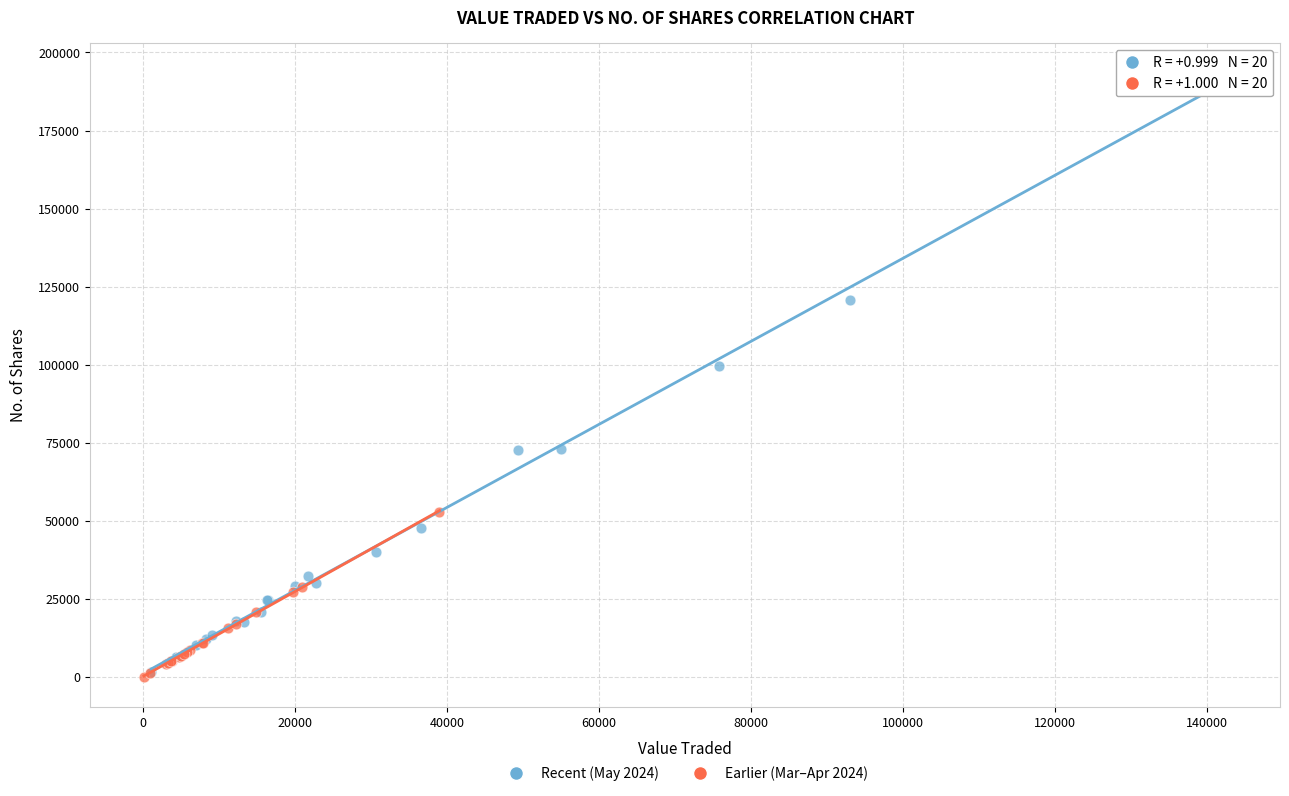

Which series has the widest spread of Y values?

Recent (May 2024)